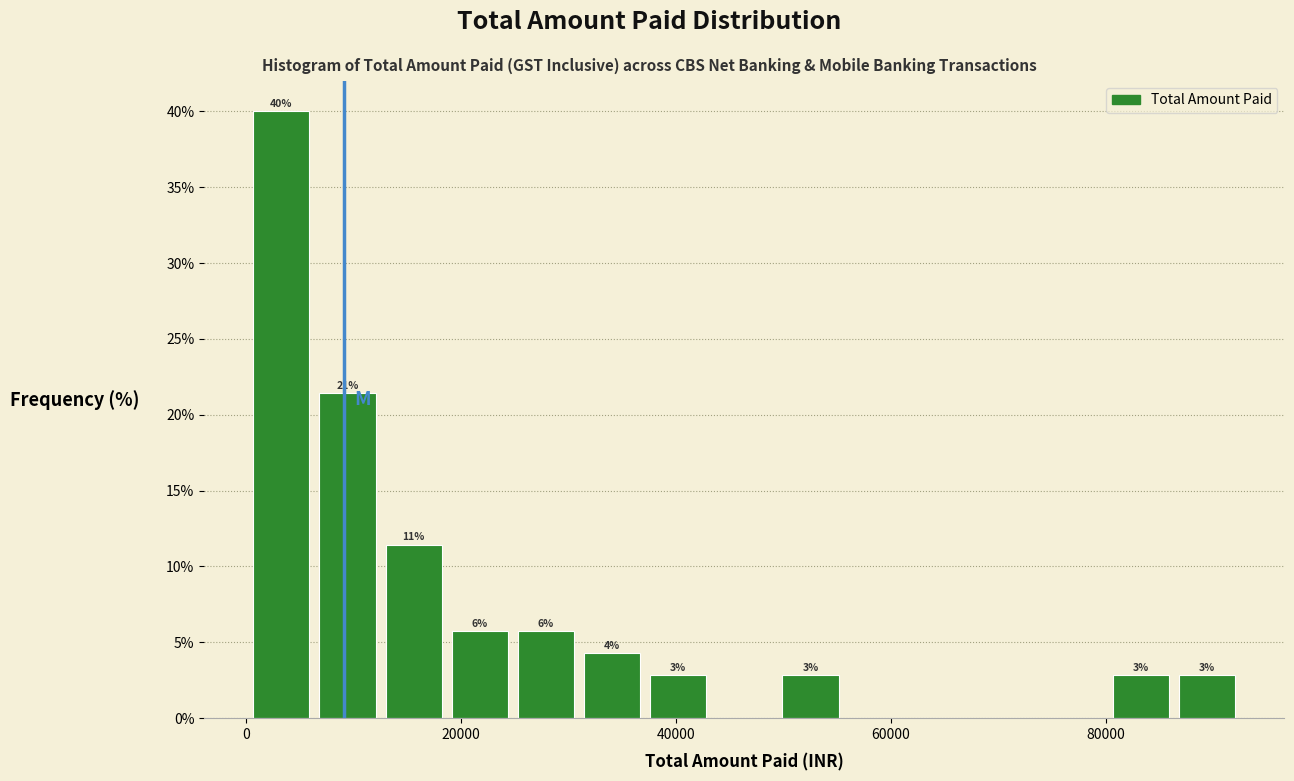

Read against the x-axis, roughly where is the centre of the tallest bar?

4000